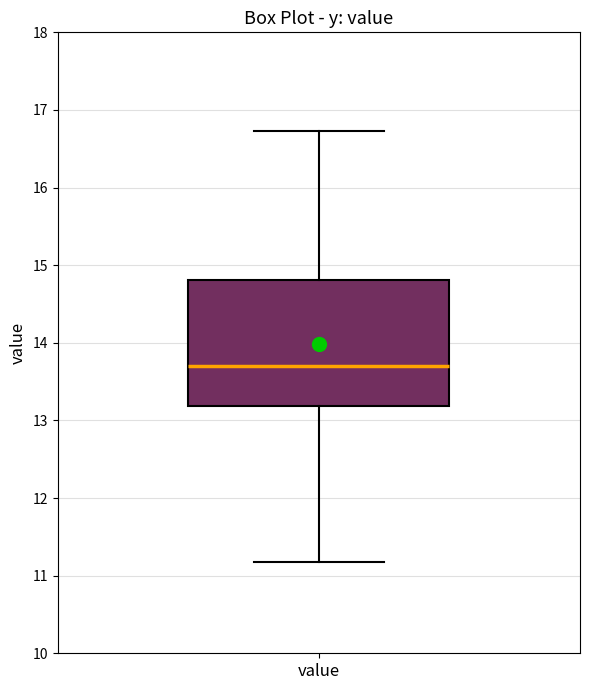

Transcribe this box plot: give where the median line is, the range the box spans, and where the two whiskers end, as read against the y-axis. The values are not printed on the chart, so give them approximately, as read against the axis.

median 13.7, box 13.2 to 14.8, whiskers 11.2 to 16.7